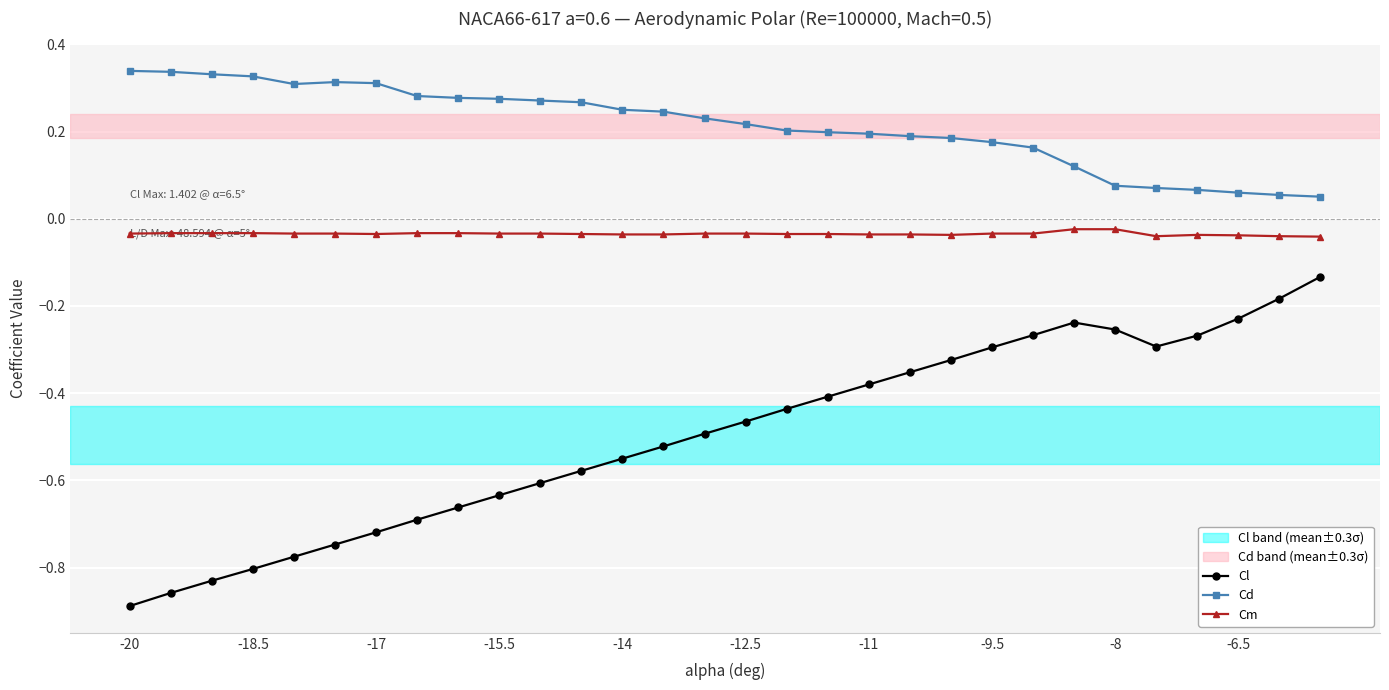

True or false: Cm and Cd cross at least once.

False